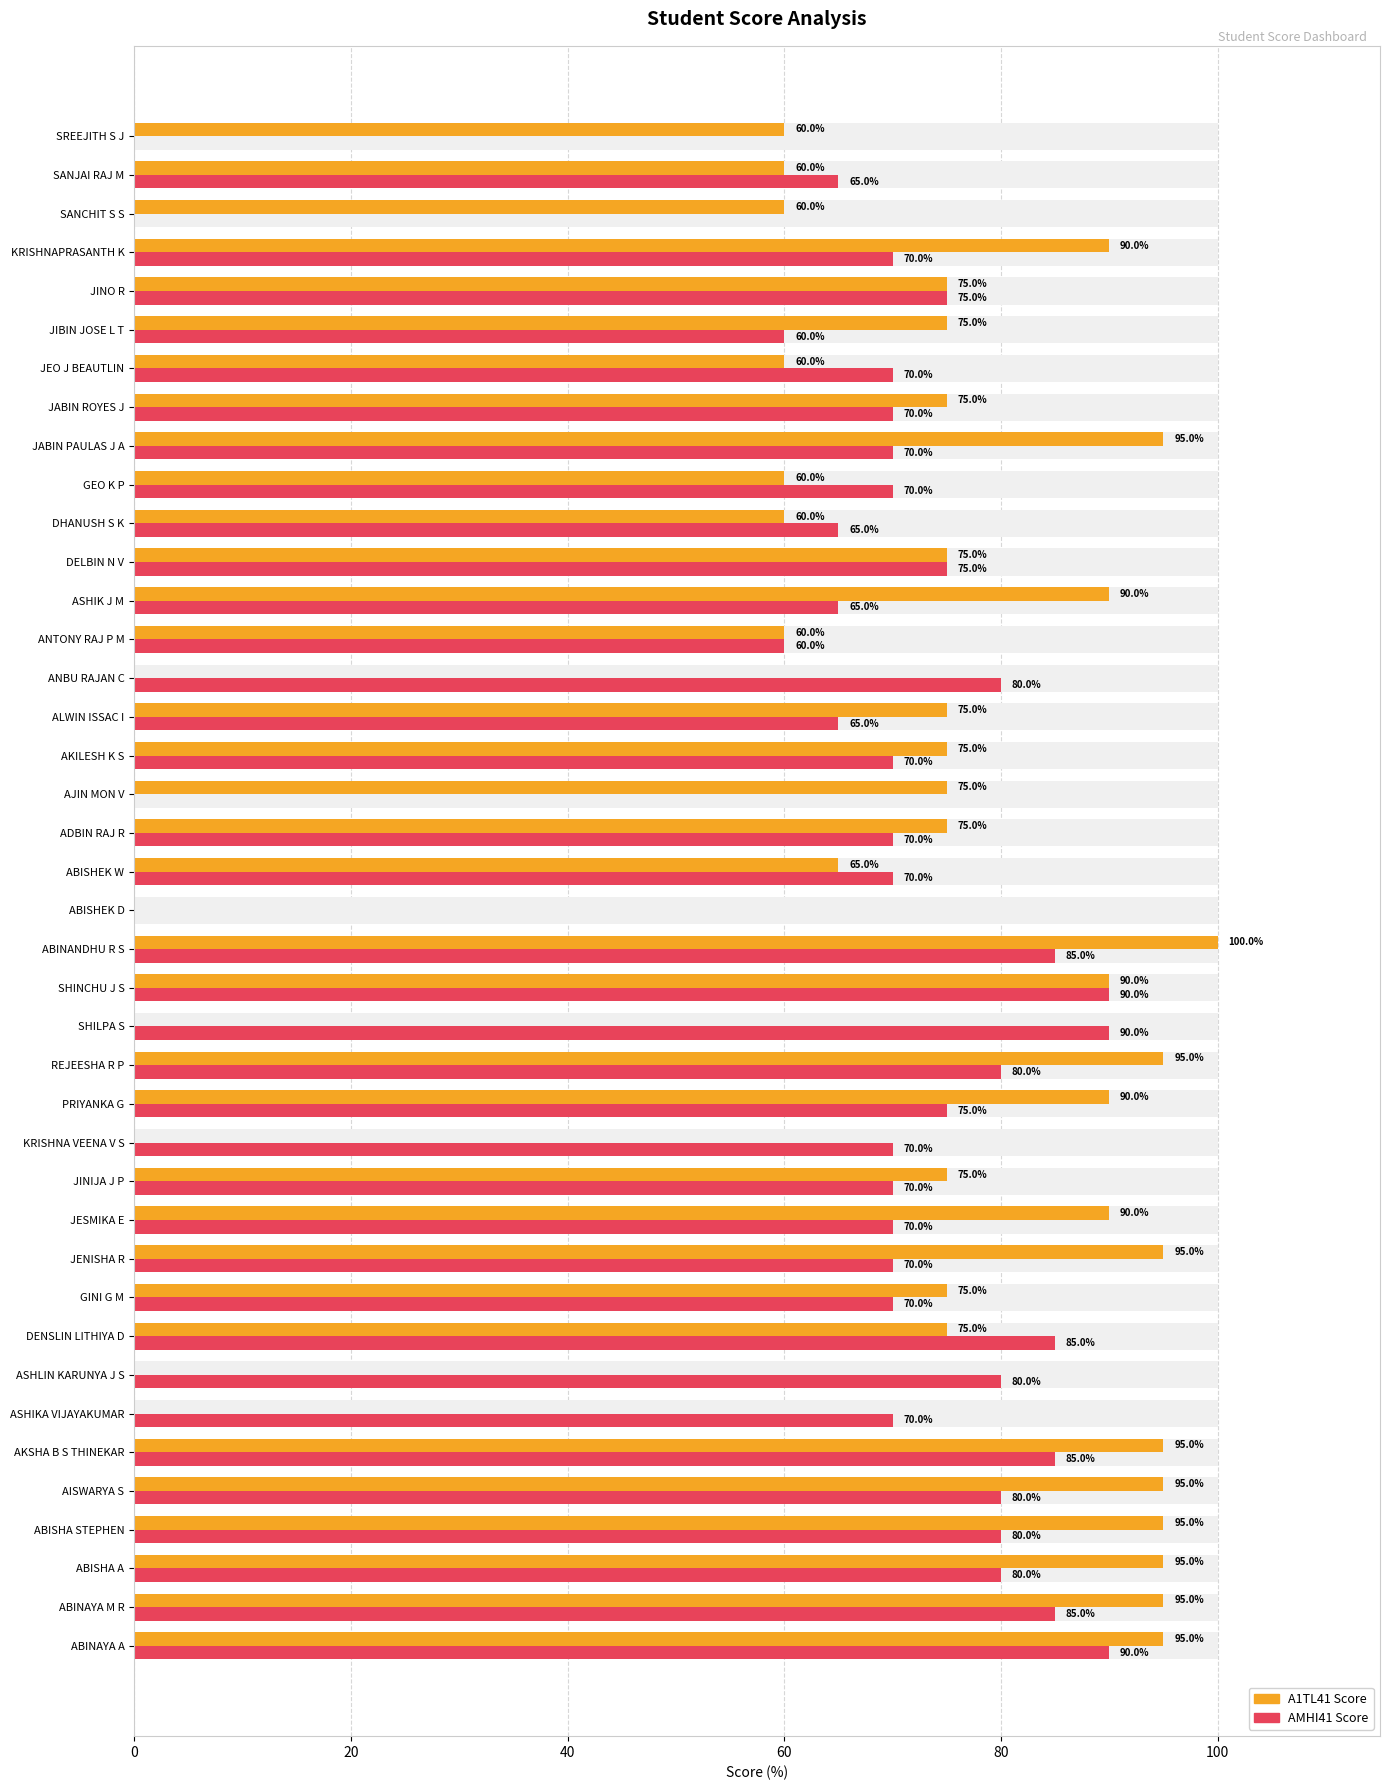

Between ASHLIN KARUNYA J S and JEO J BEAUTLIN, which series saw the biggest shift?

A1TL41 Score